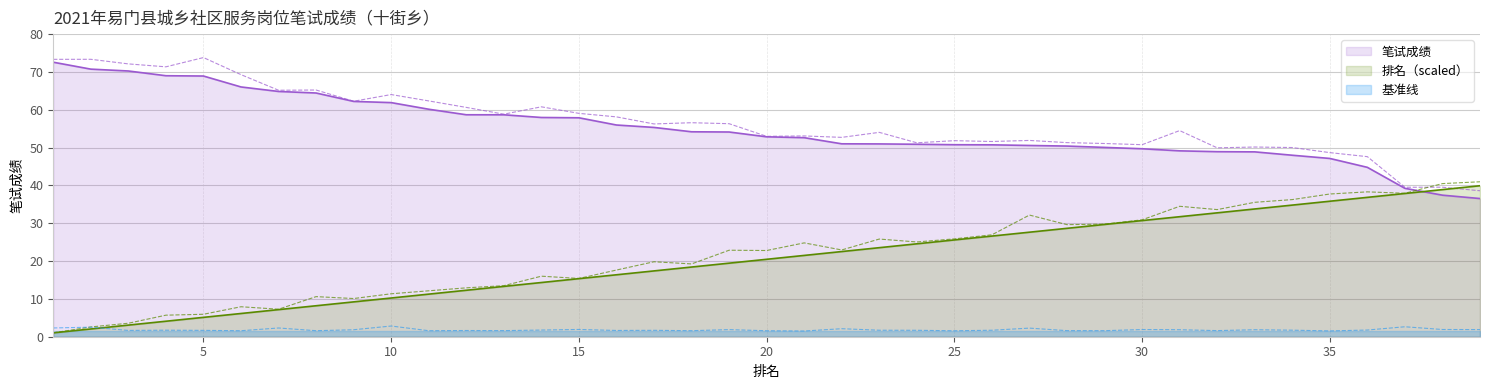

True or false: 笔试成绩 has more than 2 interior local peaks.

False